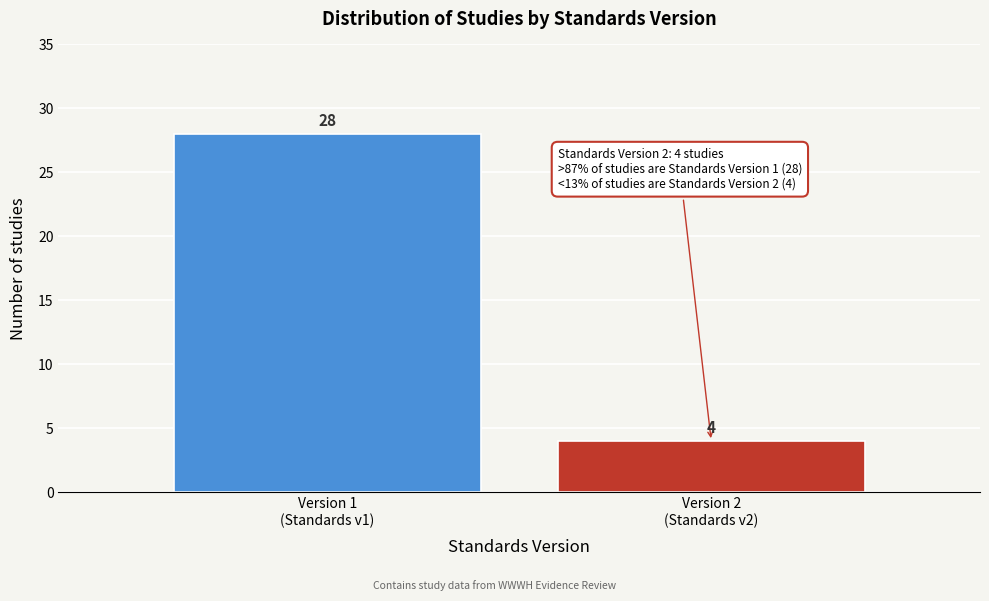

Reading left to right, transcribe all the data shown in this chart.

28	4